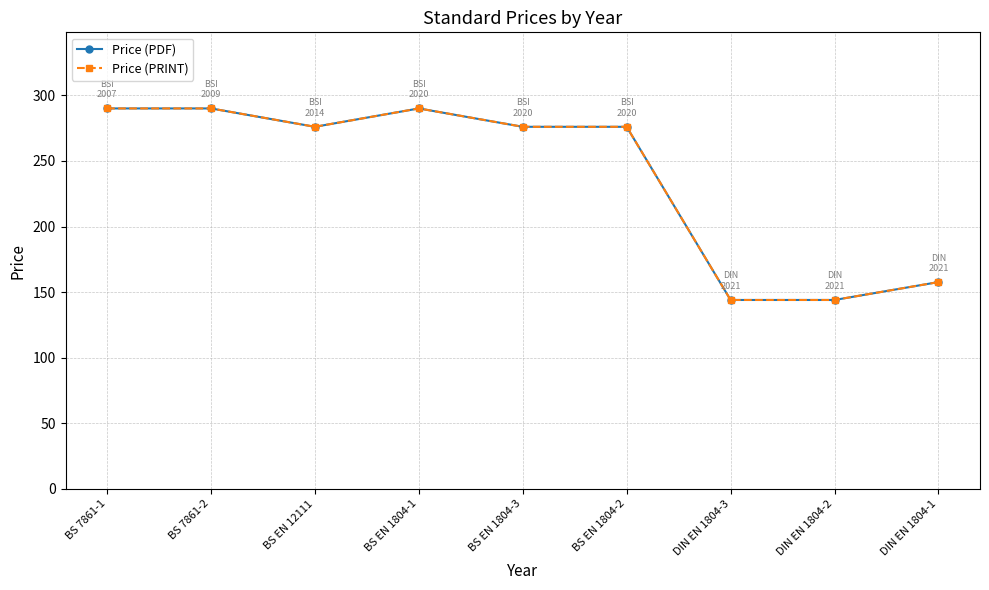

What is the sum of the Price (PRINT) values at BS EN 1804-3 and BS 7861-1?

566.0